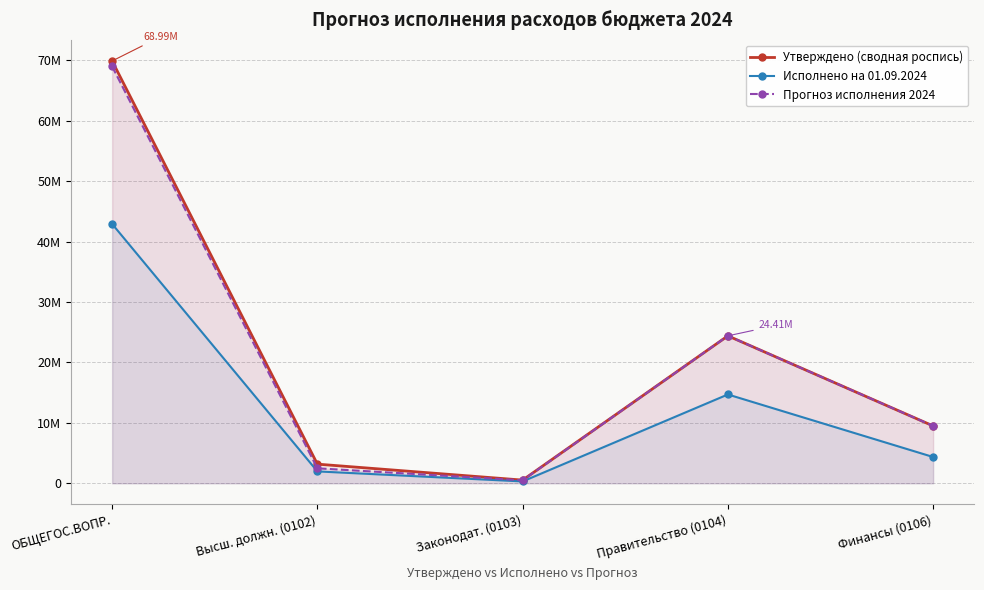

True or false: Исполнено на 01.09.2024 and Прогноз исполнения 2024 intersect in this chart.

False